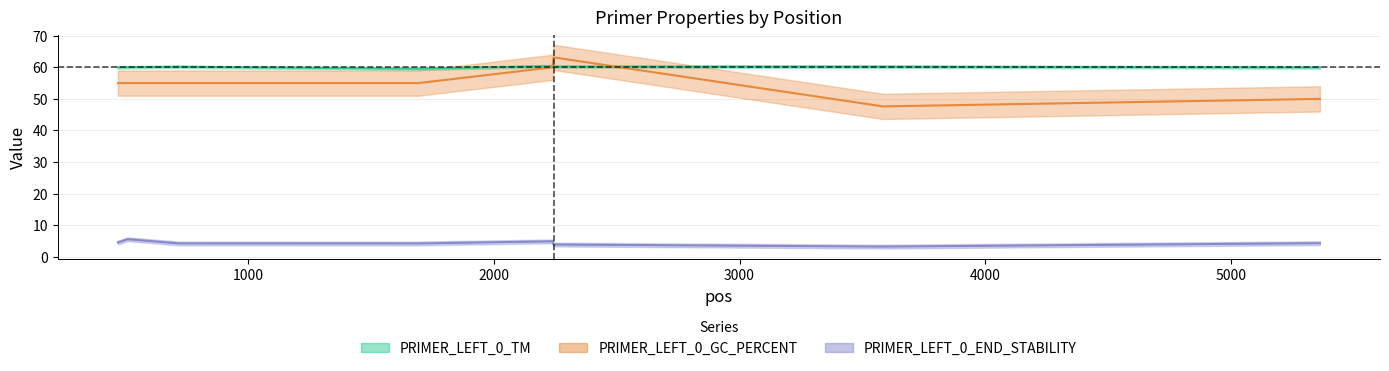

True or false: PRIMER_LEFT_0_GC_PERCENT has a value of 66.1 at 3584.

False